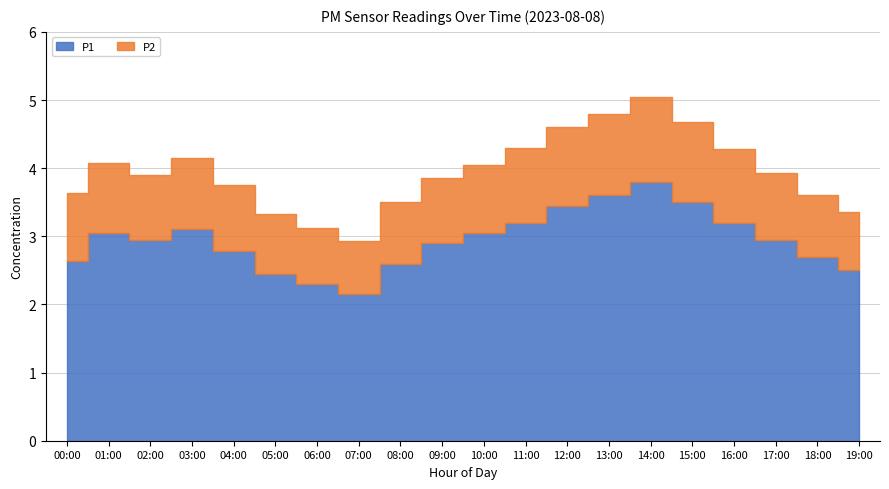

Reading left to right, transcribe all the data shown in this chart.

P1: 2.8	3.2	3.0	3.1	2.8	2.5	2.3	2.1	2.6	2.9	3.0	3.2	3.5	3.6	3.8	3.5	3.2	3.0	2.7	2.5
P2: 1.0	1.0	0.9	1.1	1.0	0.9	0.8	0.8	0.9	0.9	1.0	1.1	1.1	1.2	1.2	1.2	1.1	1.0	0.9	0.8